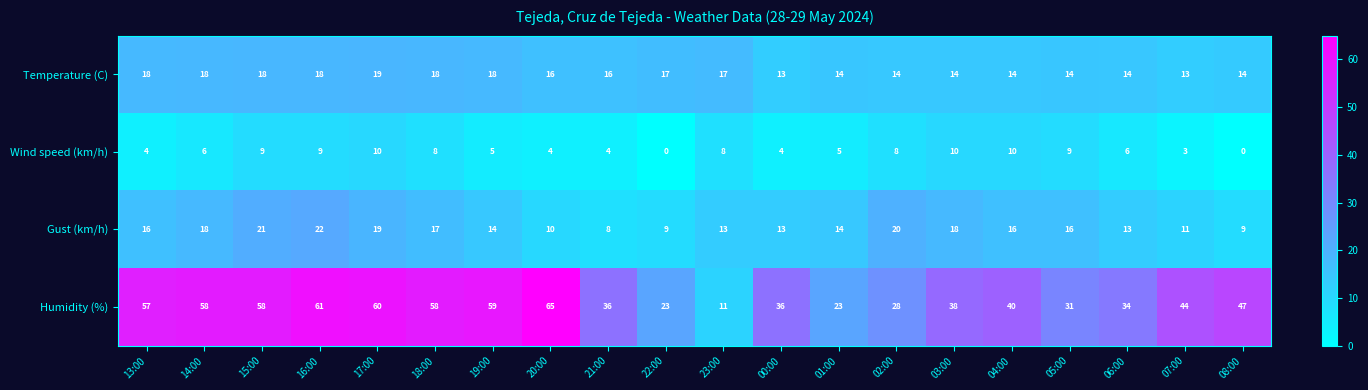

Count the Temperature (C) values in the range 14 to 18.

17